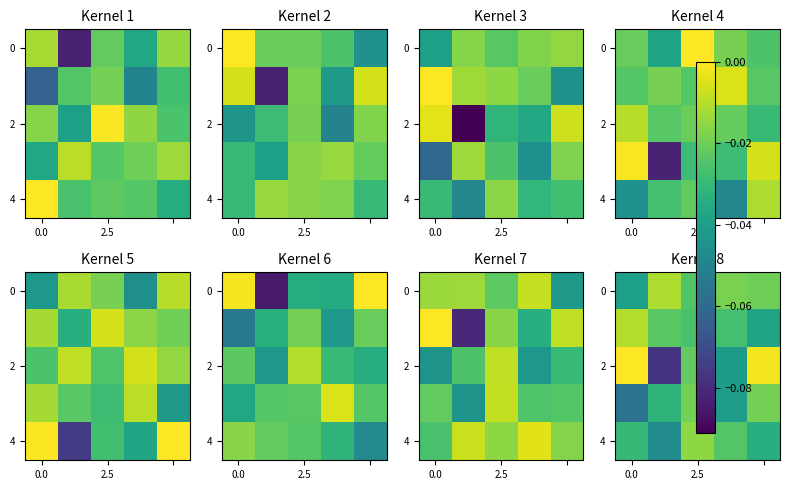

True or false: row_4 has a value of -0.0 at 2.5.

True